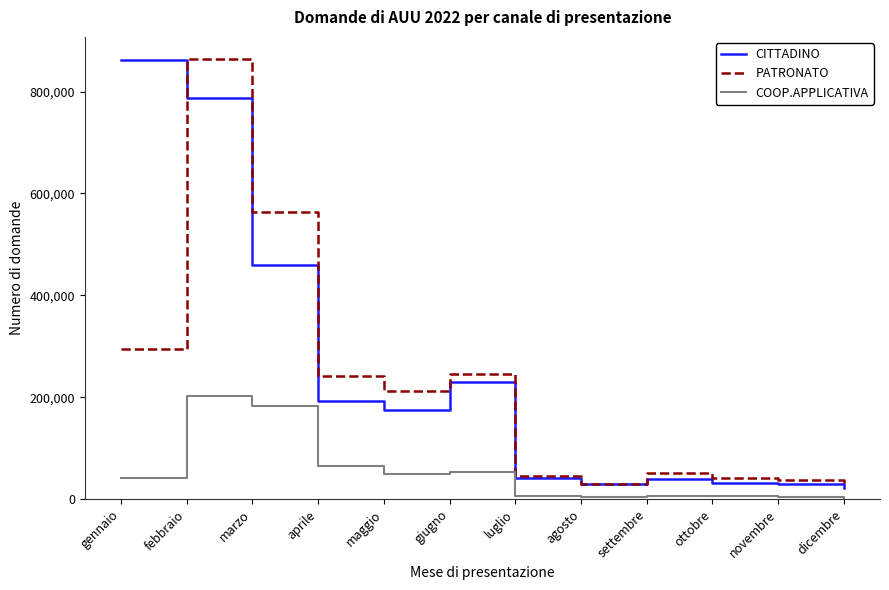

Between gennaio and luglio, which series saw the biggest shift?

CITTADINO